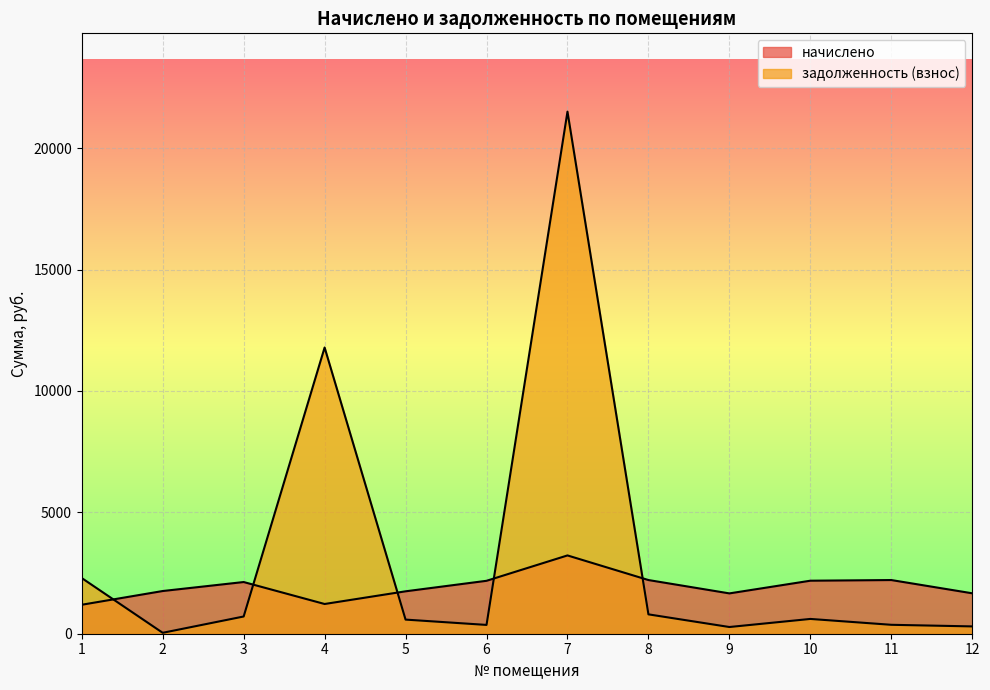

What is the spread (max minus min) of values at 3?

1419.8